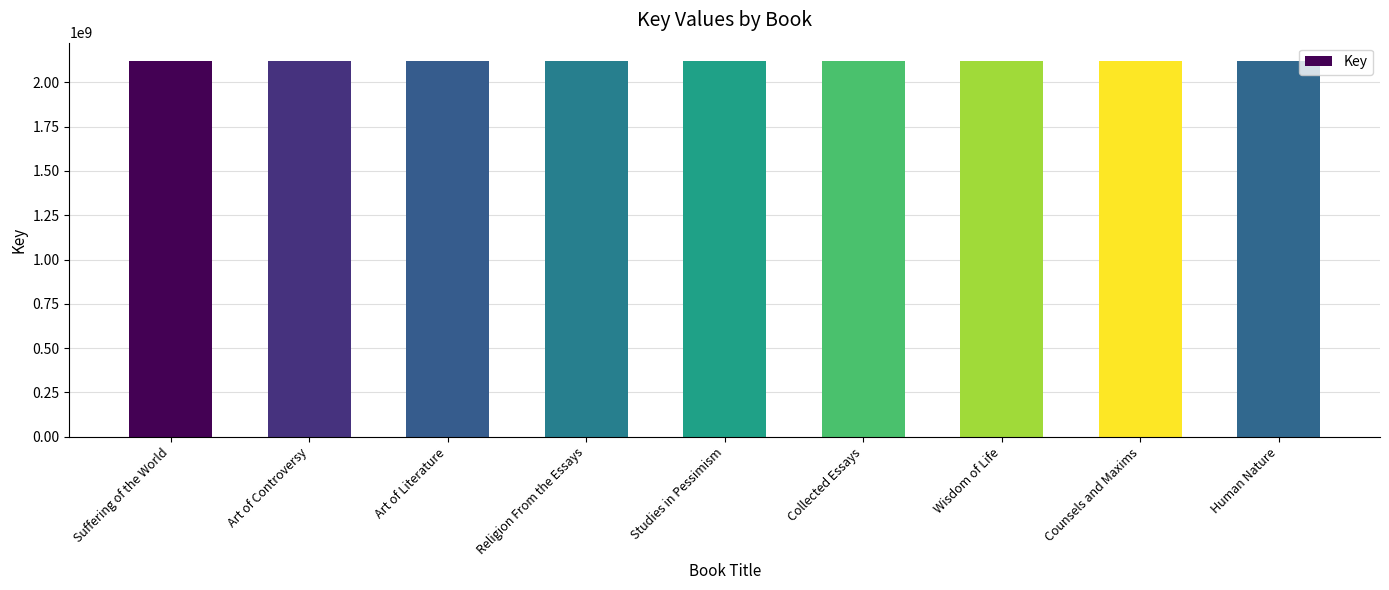

Approximately how many times larger is the value at Human Nature compared to Religion From the Essays?

1.0